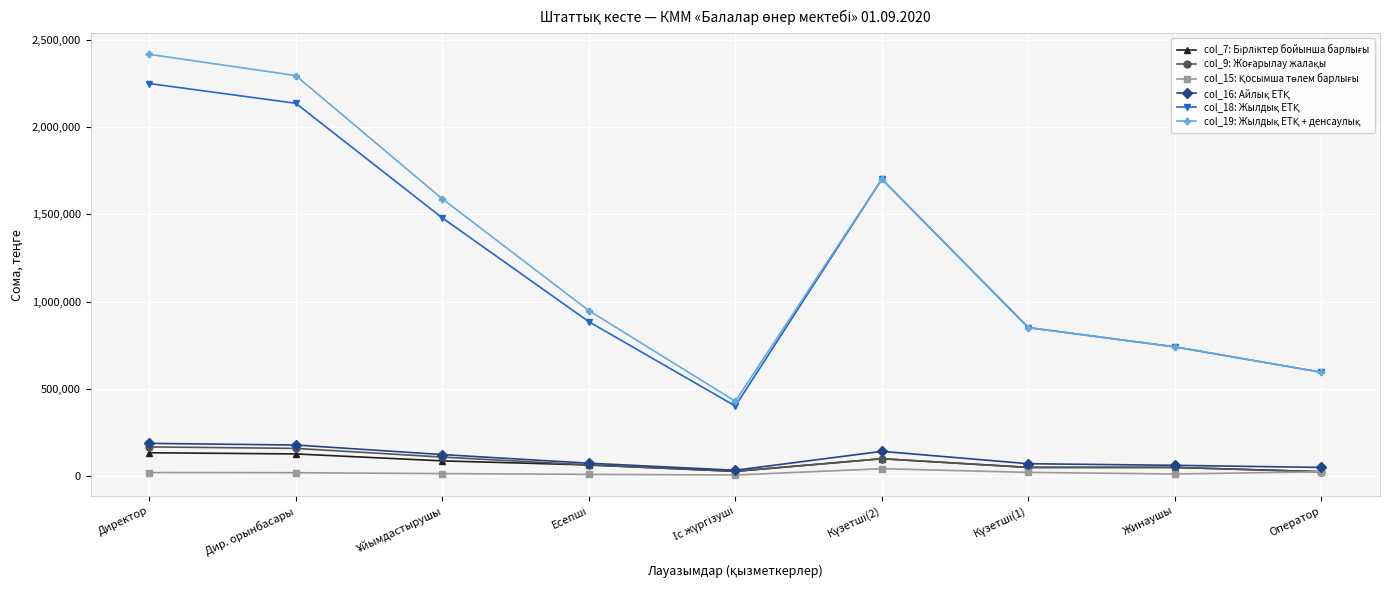

Which category has the highest value across all series?

Директор